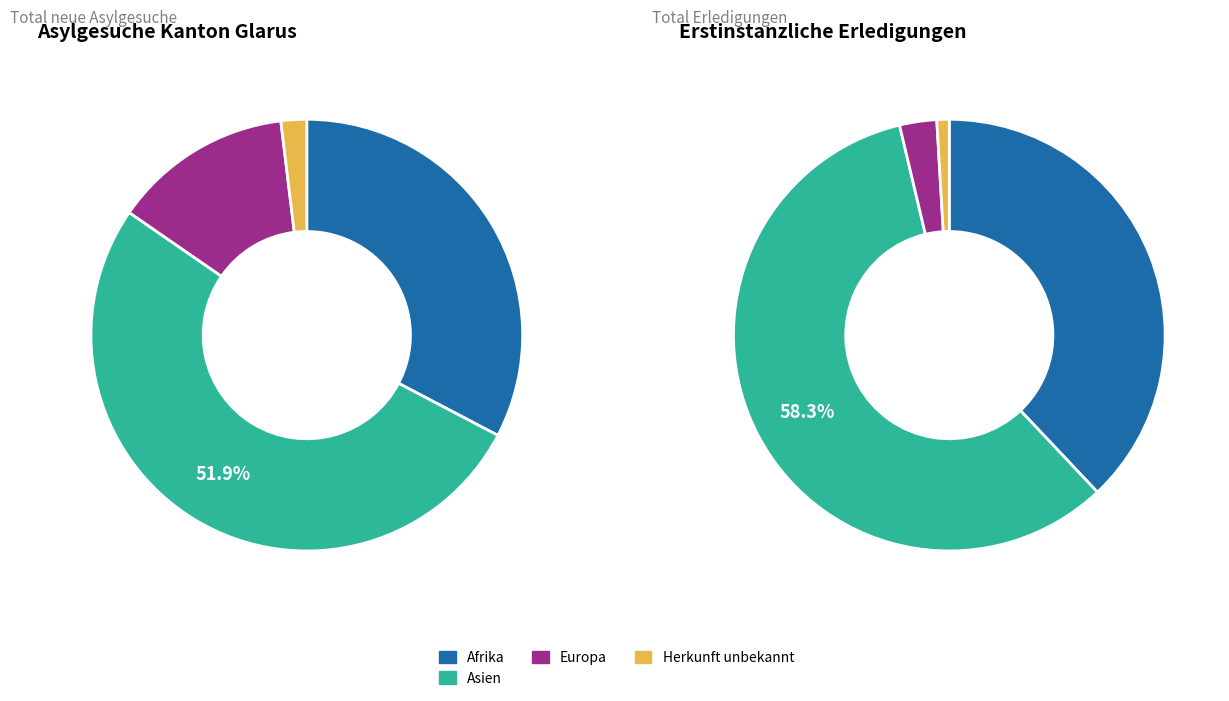

The Afrika slice represents 33% of the pie. True or false?

True